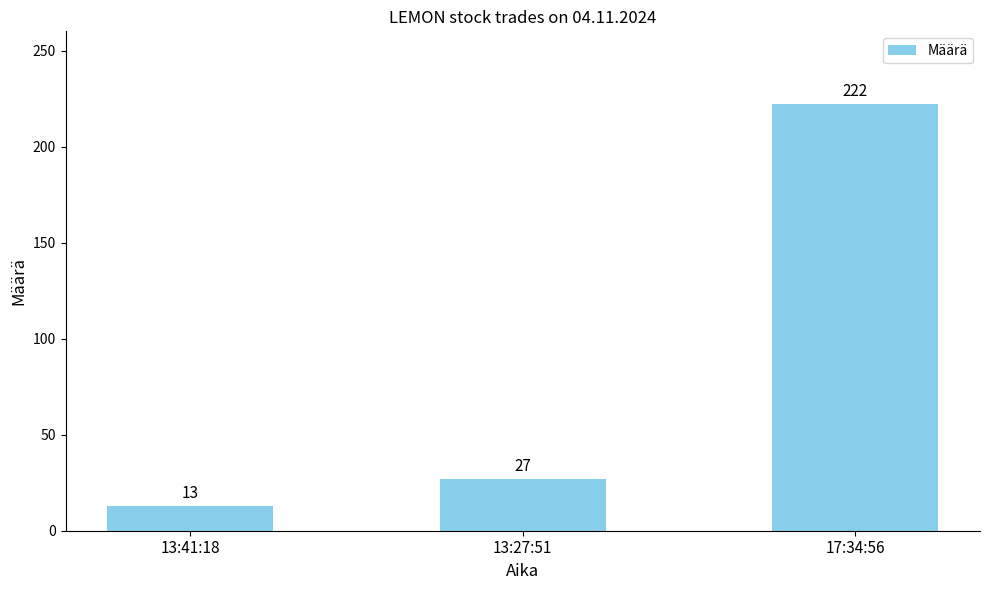

What is the approximate value at 13:27:51?

27